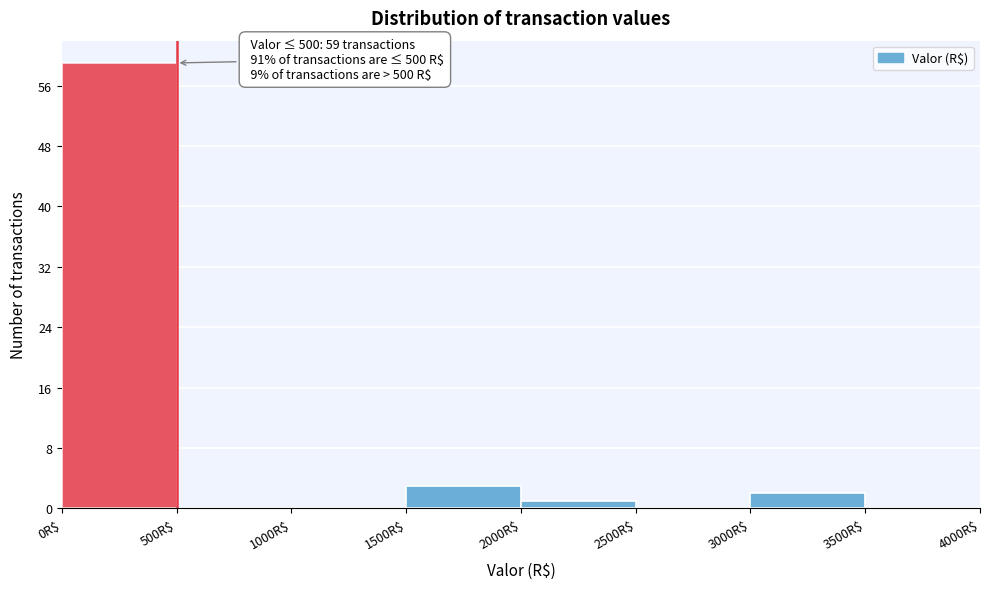

Which range on the x-axis has the tallest bar?

0 to 500